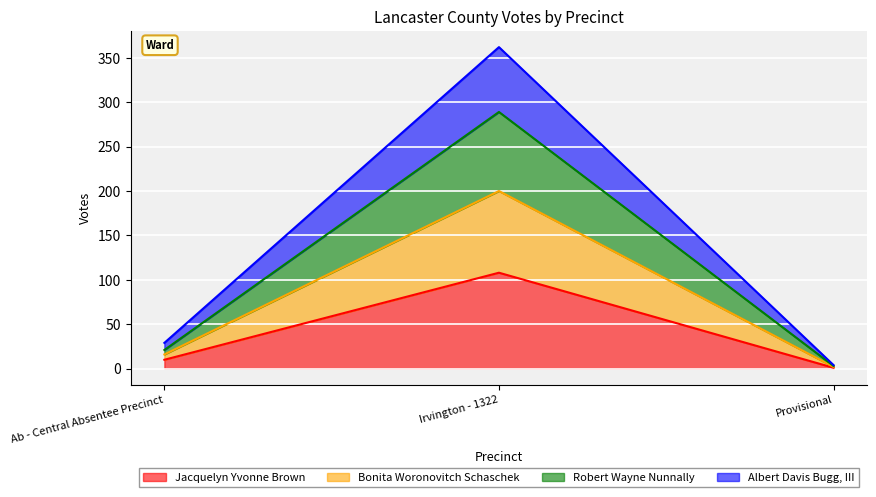

What is the spread (max minus min) of values at Ab - Central Absentee Precinct?

19